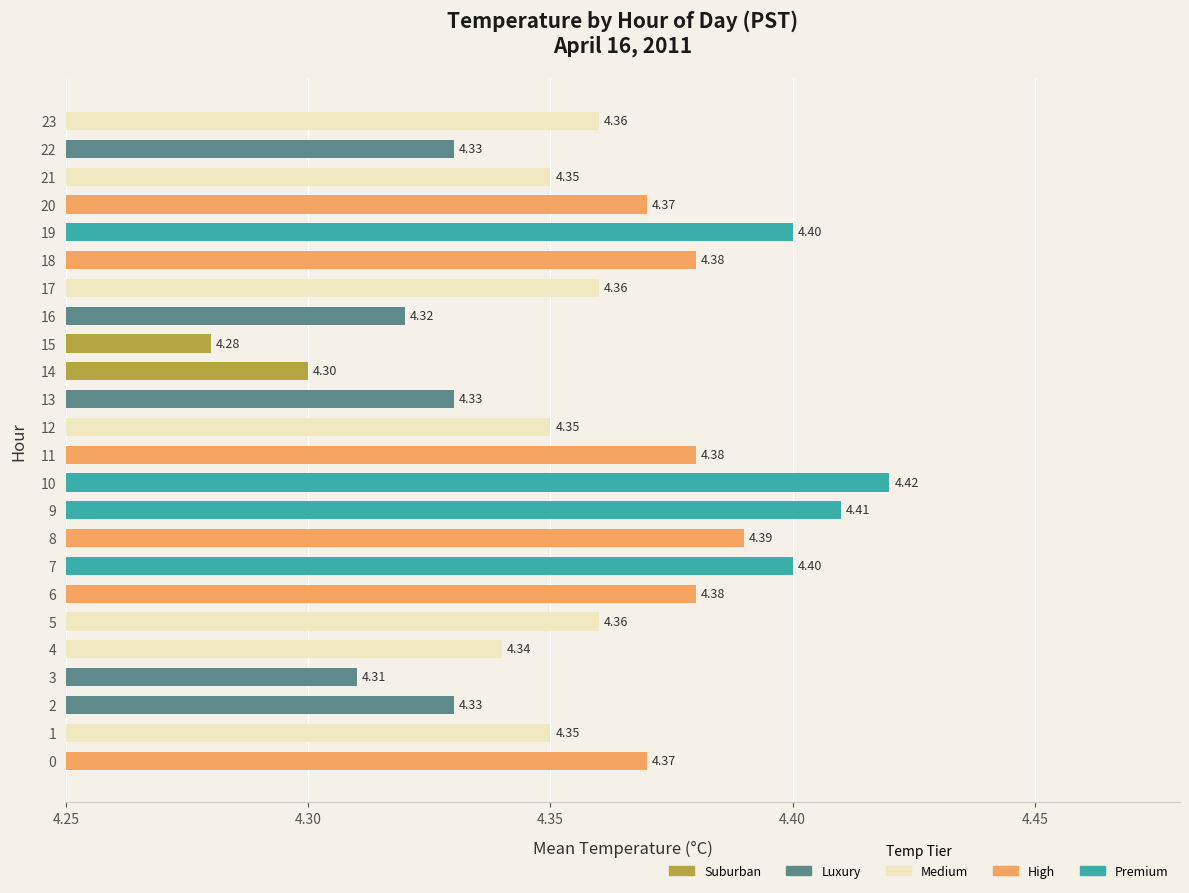

The value at 7 is 7.1. True or false?

False